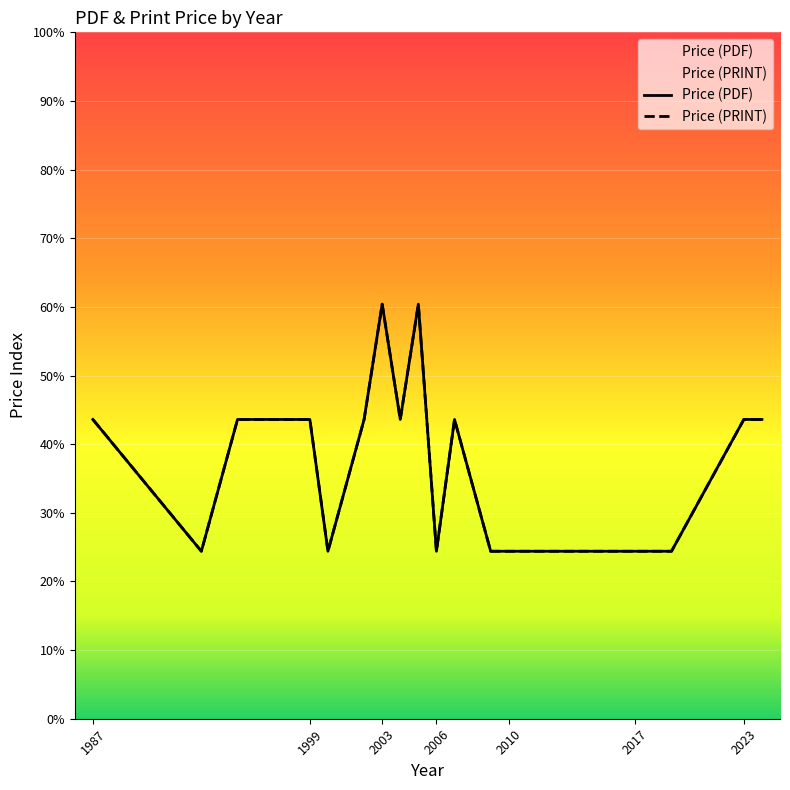

True or false: Price (PRINT) and Price (PDF) cross at least once.

False